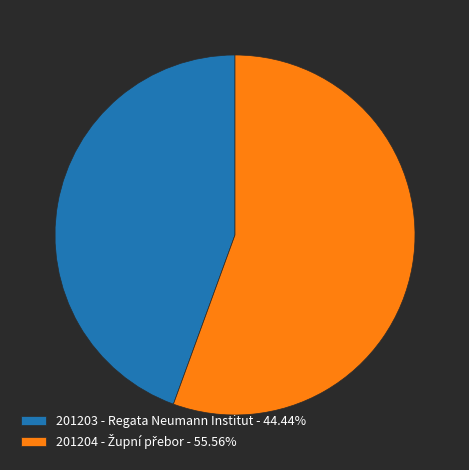

Is there a majority slice in this chart?

Yes